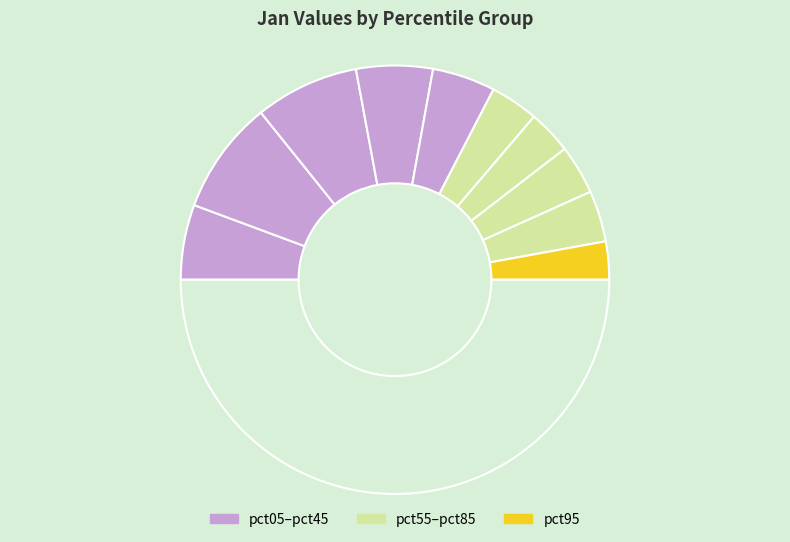

Count the number of slices in the pie.

11